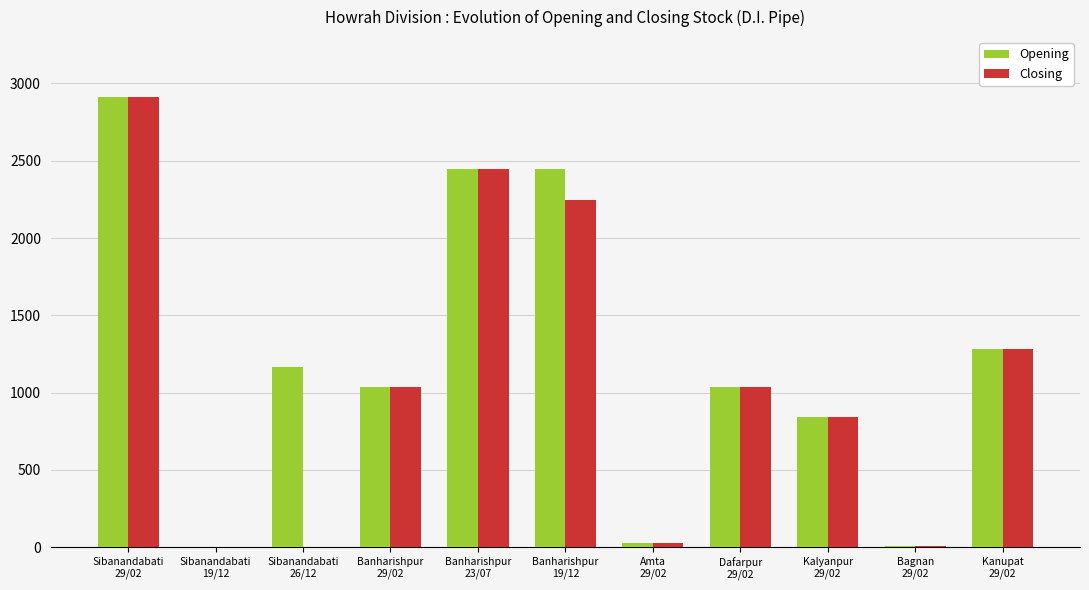

What is the difference between the Closing values at Sibanandabati
29/02 and Banharishpur
23/07?

467.5